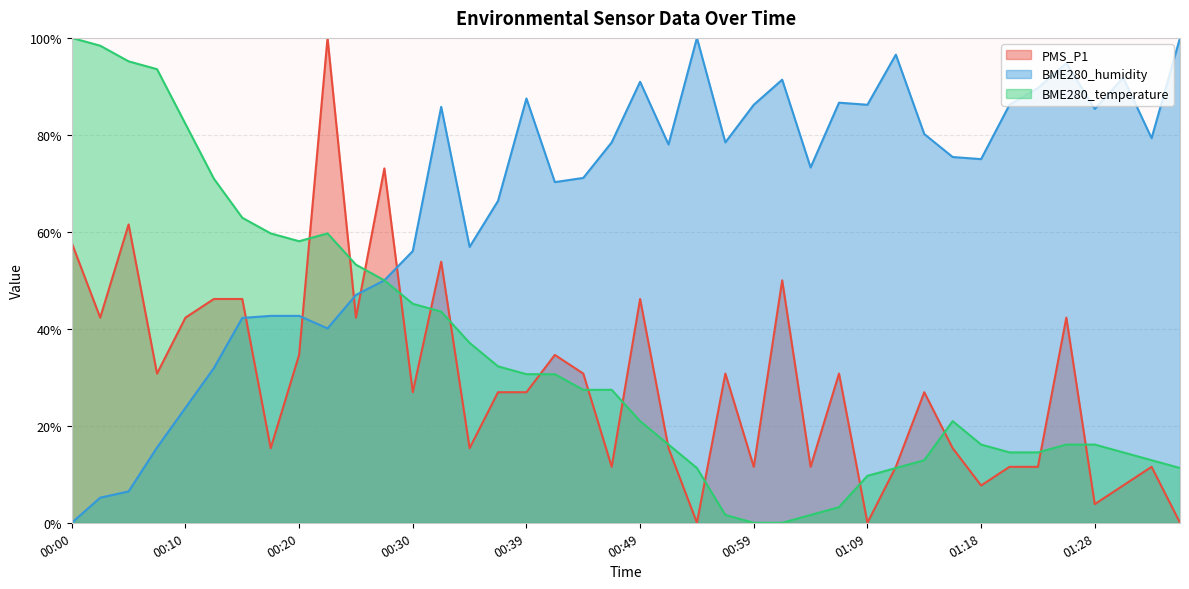

Rank the categories by PMS_P1 value from highest to lowest.

00:22, 00:27, 00:05, 00:00, 00:32, 01:01, 00:13, 00:15, 00:49, 00:03, 00:10, 00:25, 01:26, 00:20, 00:42, 00:08, 00:44, 00:56, 01:06, 00:30, 00:37, 00:39, 01:13, 00:17, 00:34, 00:52, 01:16, 00:47, 00:59, 01:04, 01:11, 01:21, 01:23, 01:33, 01:18, 01:30, 01:28, 00:54, 01:09, 01:35